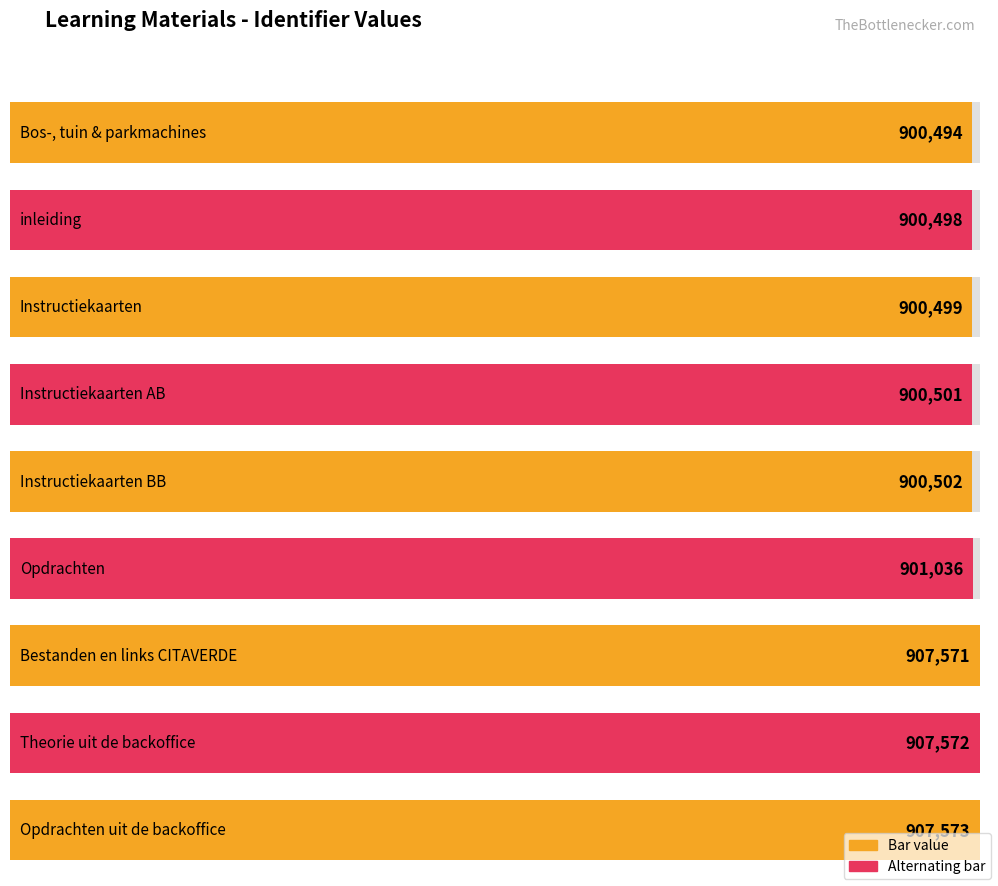

Are the bars horizontal?

Yes